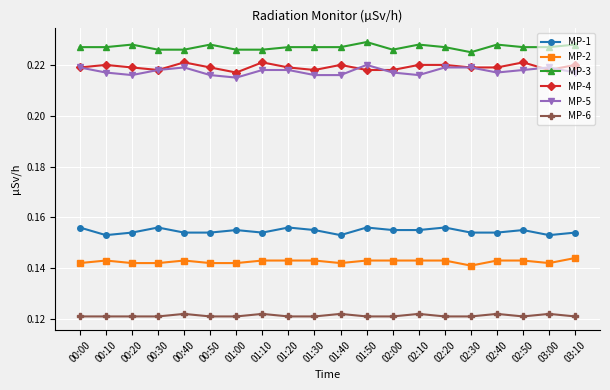

True or false: MP-1 and MP-3 cross at least once.

False